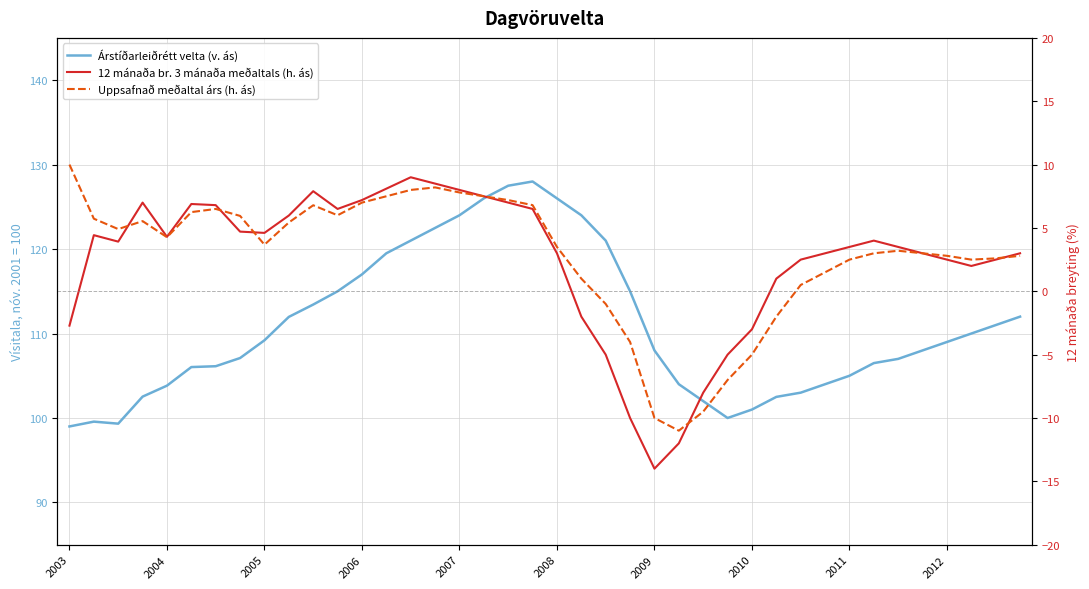

True or false: Árstíðarleiðrétt velta (v. ás) and 12 mánaða br. 3 mánaða meðaltals (h. ás) intersect in this chart.

False